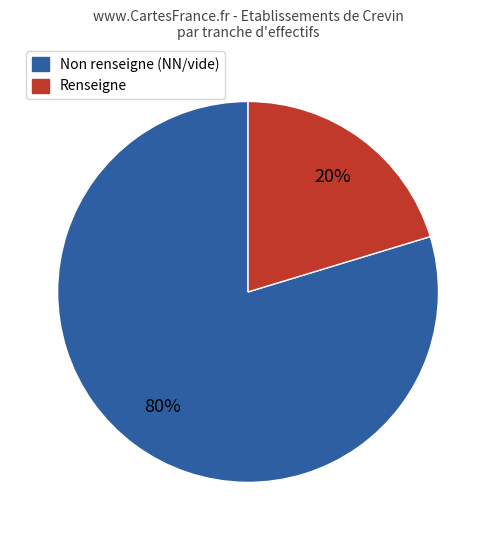

To the nearest percent, what is the average slice percentage?

50%